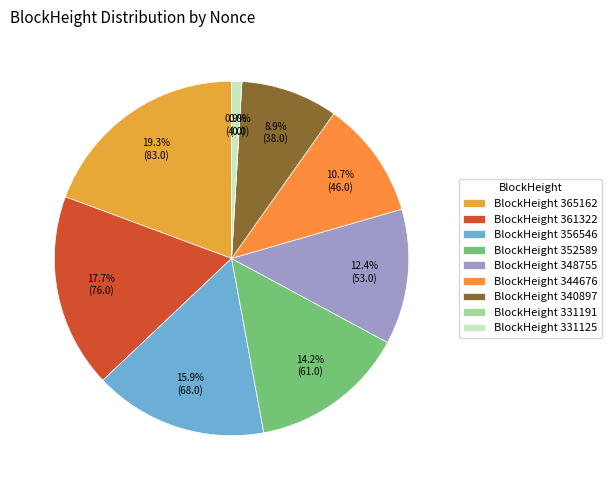

Does 331125 represent more than half of the total?

No